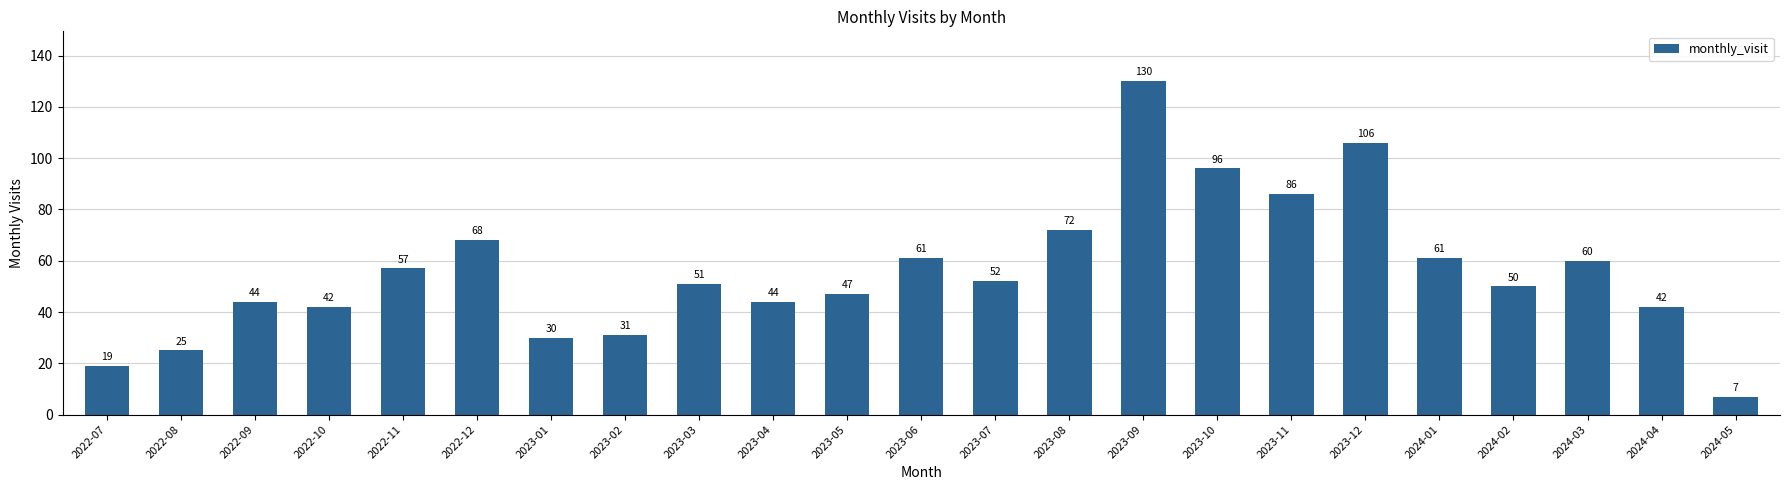

At which label does the data first exceed 51?

2022-11